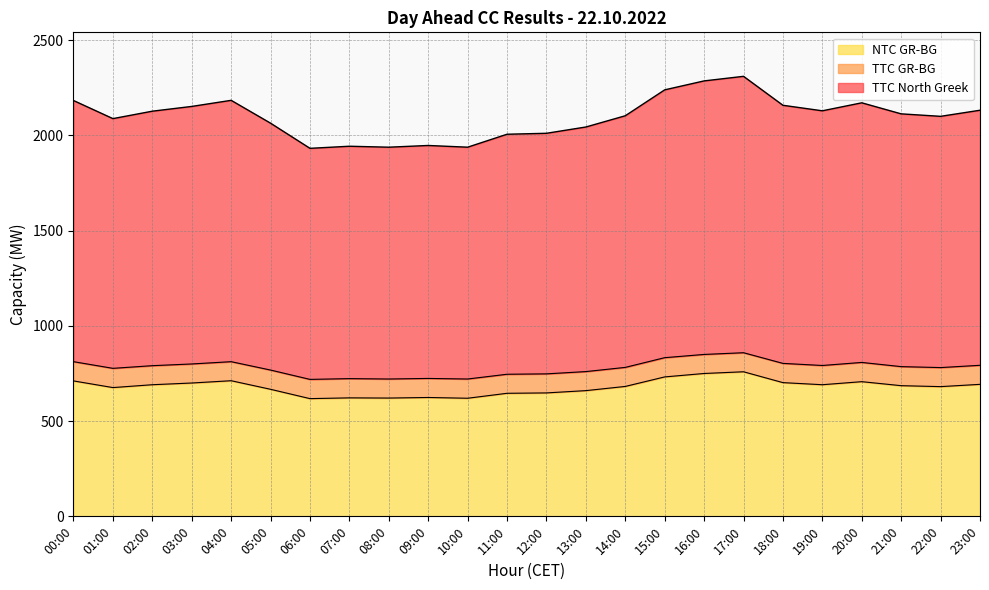

The NTC GR-BG series shows 974 at 00:00. True or false?

False